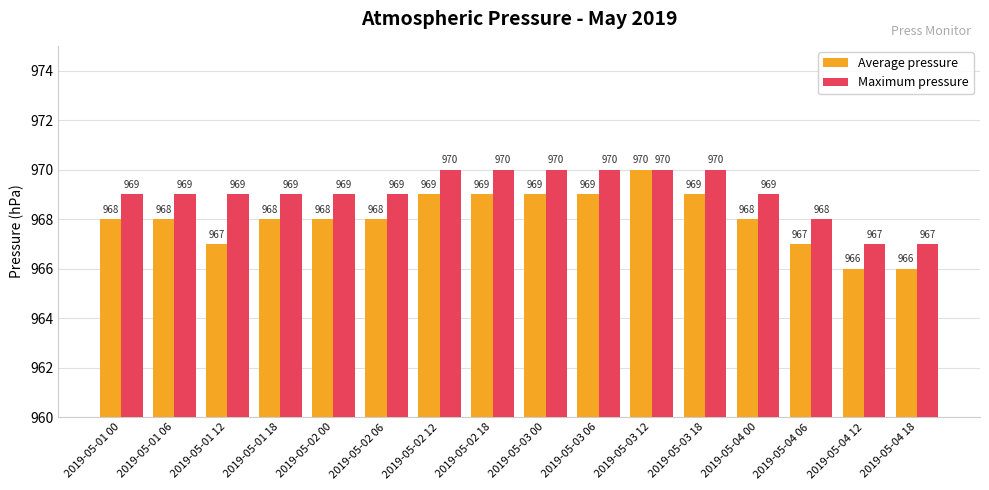

Count the number of data series in this chart.

2